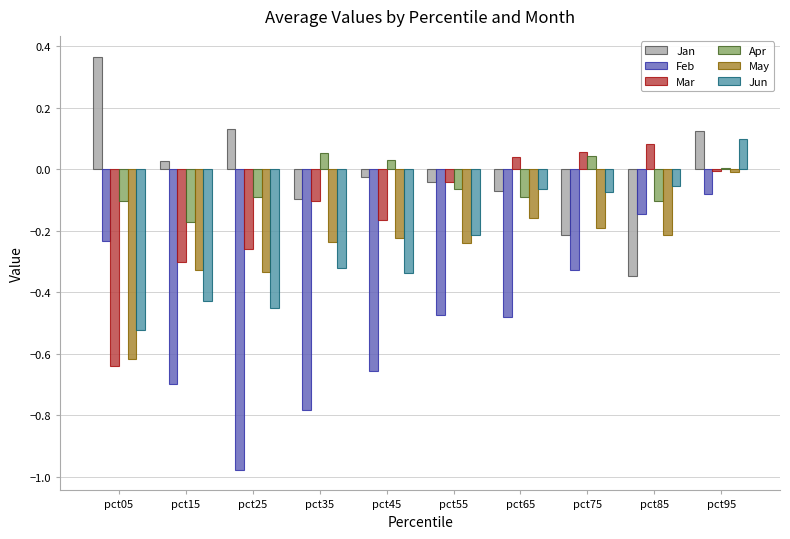

How many positive values does the Jun series have?

1